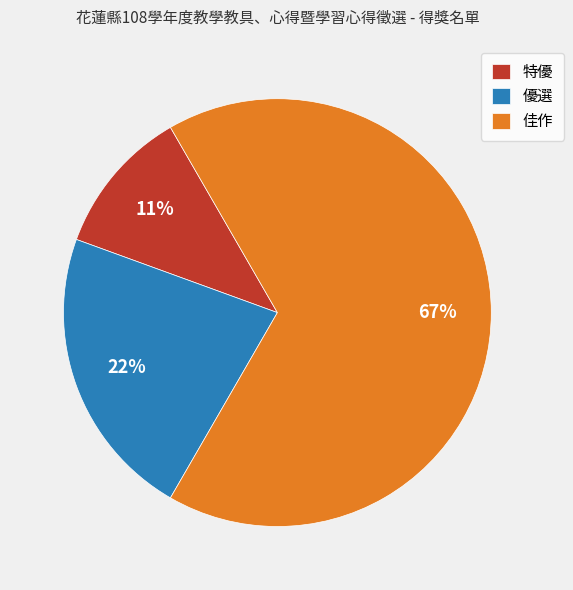

Rank the categories by value from lowest to highest.

特優, 優選, 佳作